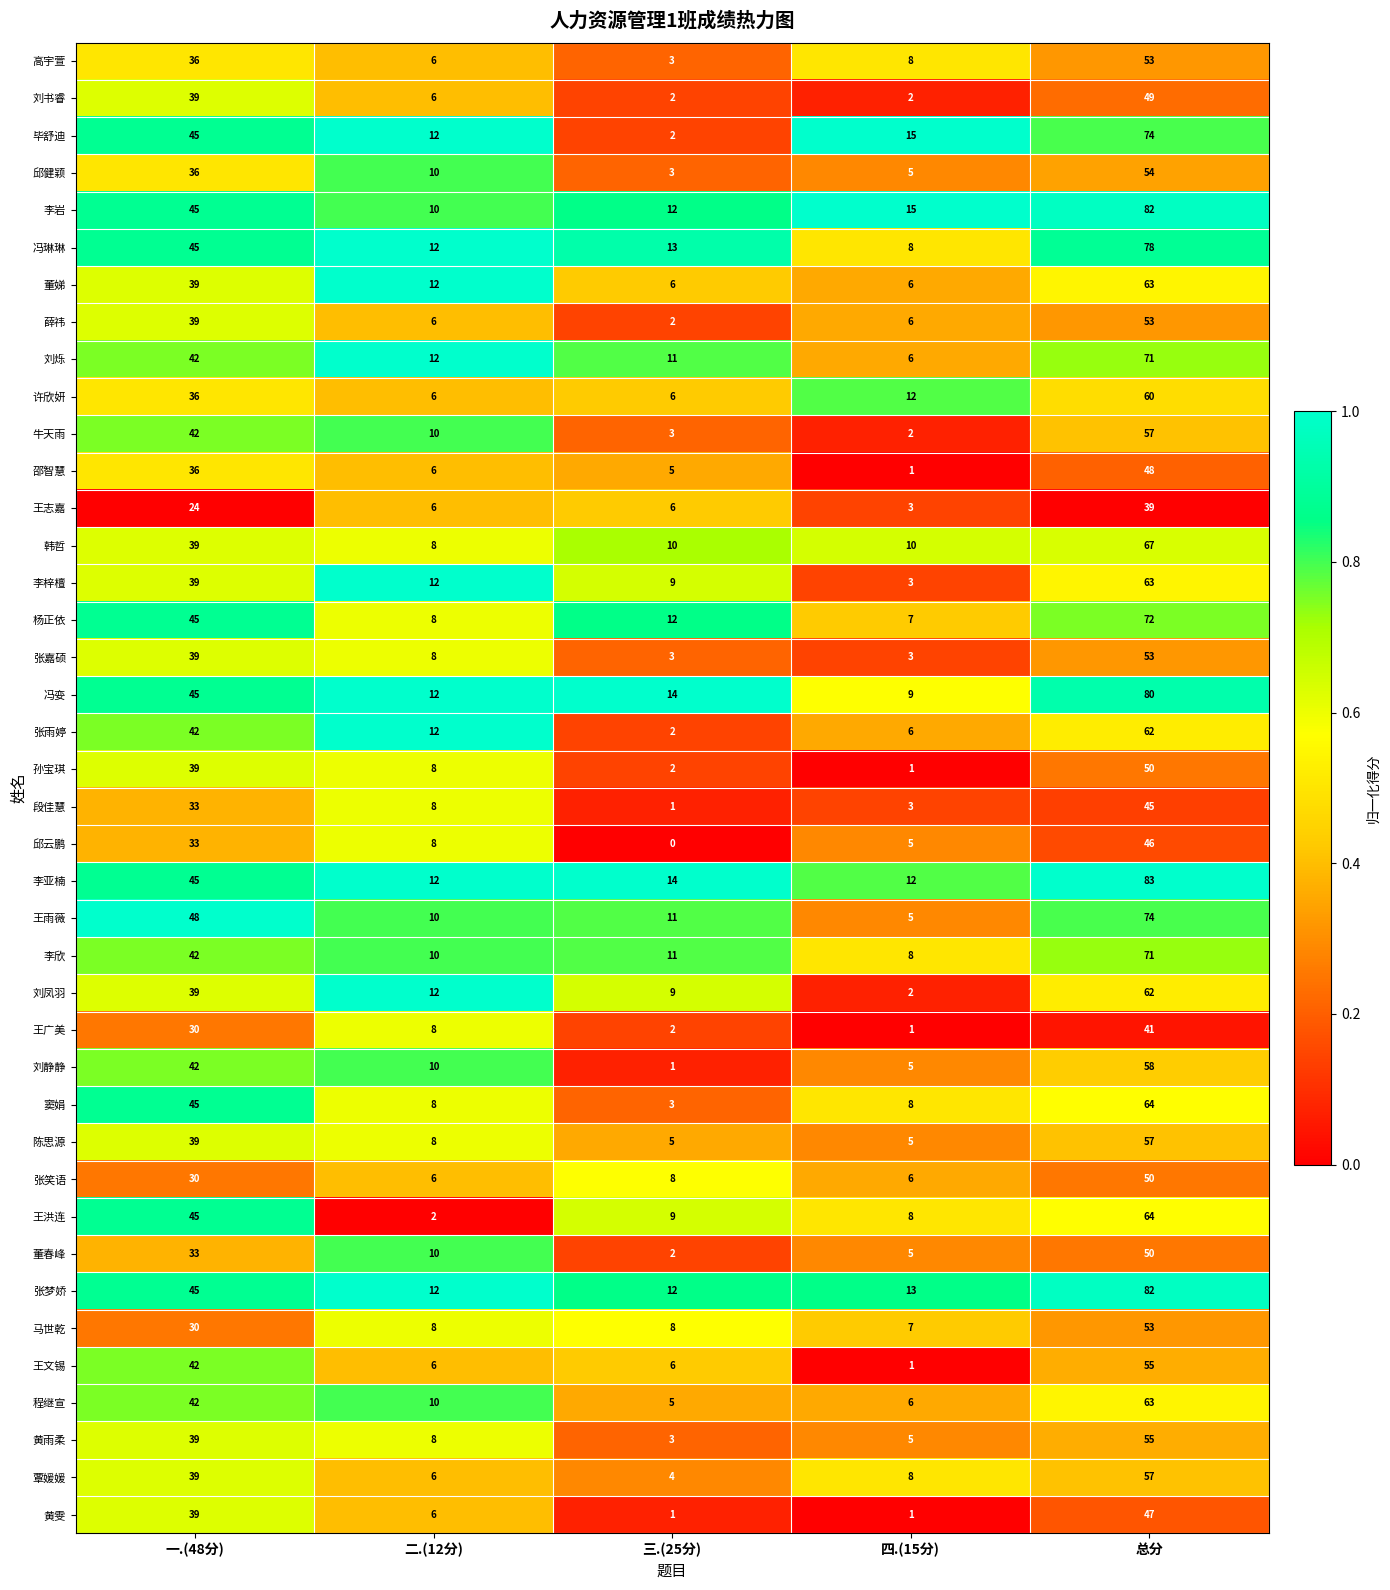

What is the spread (max minus min) of values at 总分?

44